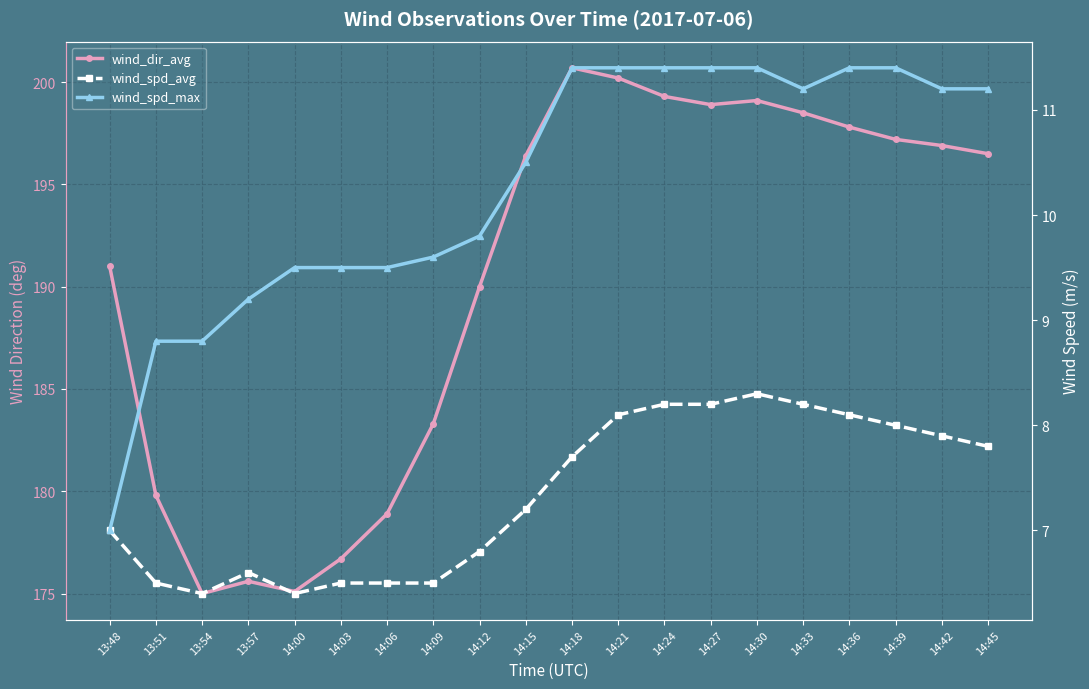

True or false: wind_spd_max has more than 1 interior local peaks.

False